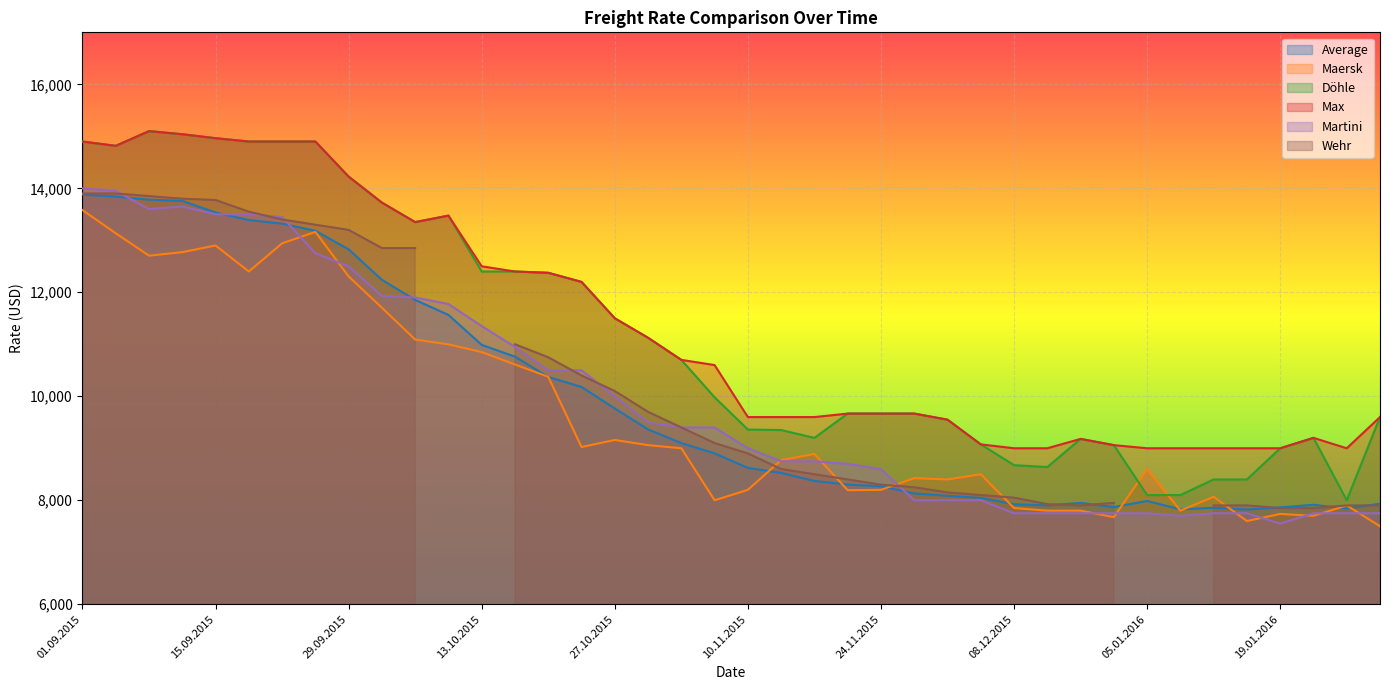

What is the value of the Max point at the 16th from the left?

12200